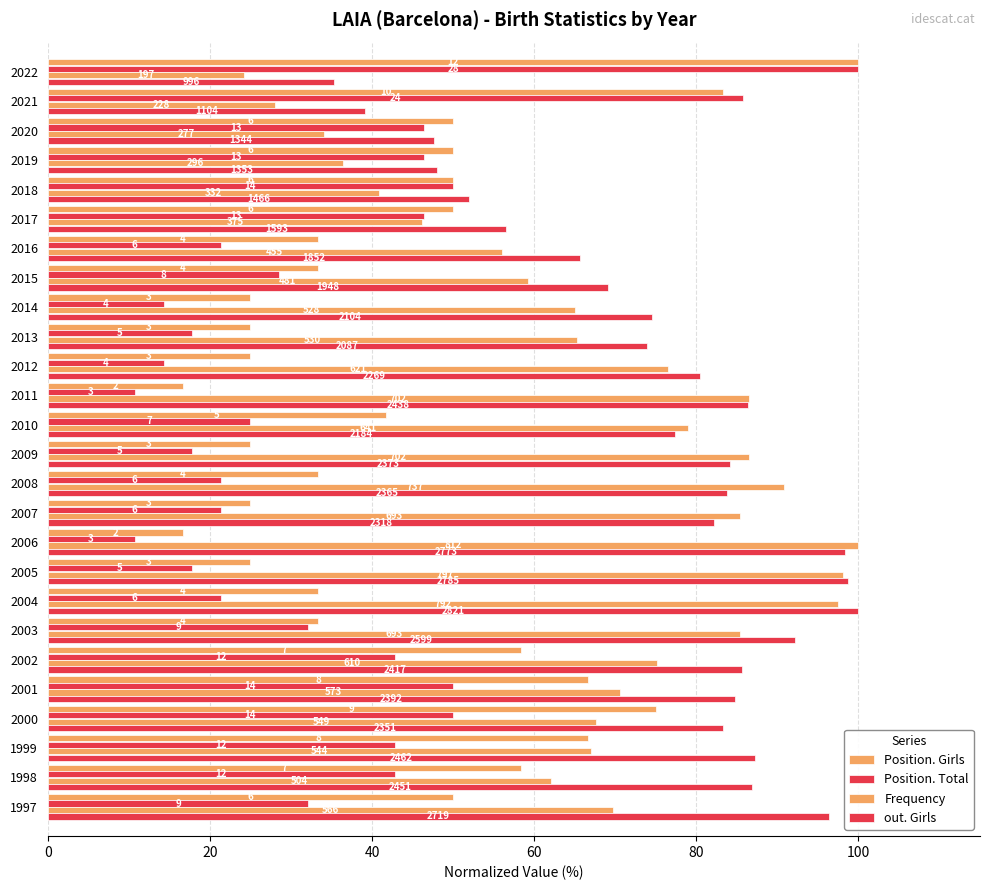

Rank the series by their maximum value, from lowest to highest.

Position. Girls, Position. Total, Frequency, out. Girls